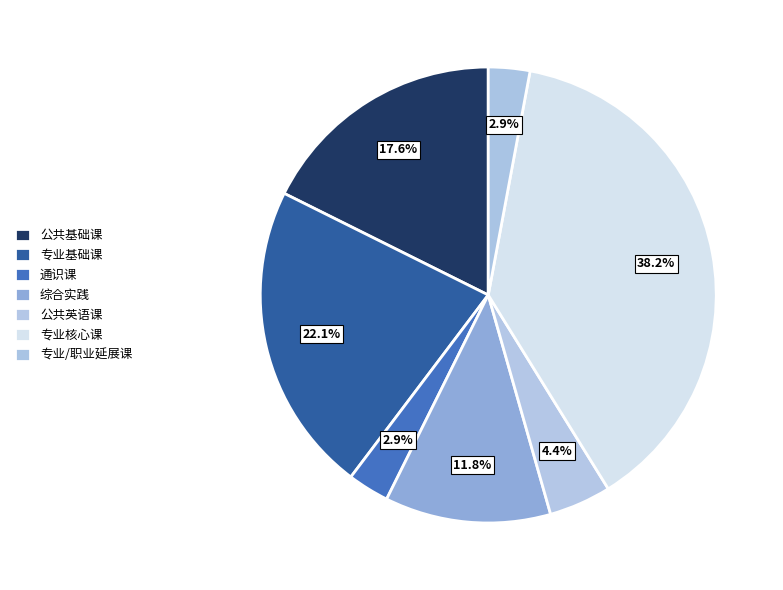

Approximately how many times larger is the value at 公共基础课 compared to 专业核心课?

0.5